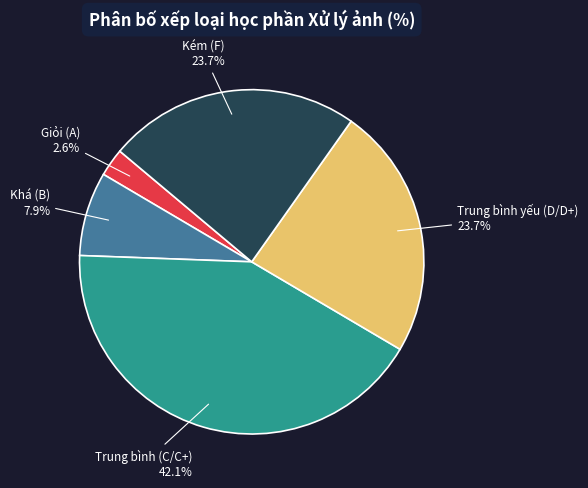

Is there a majority slice in this chart?

No